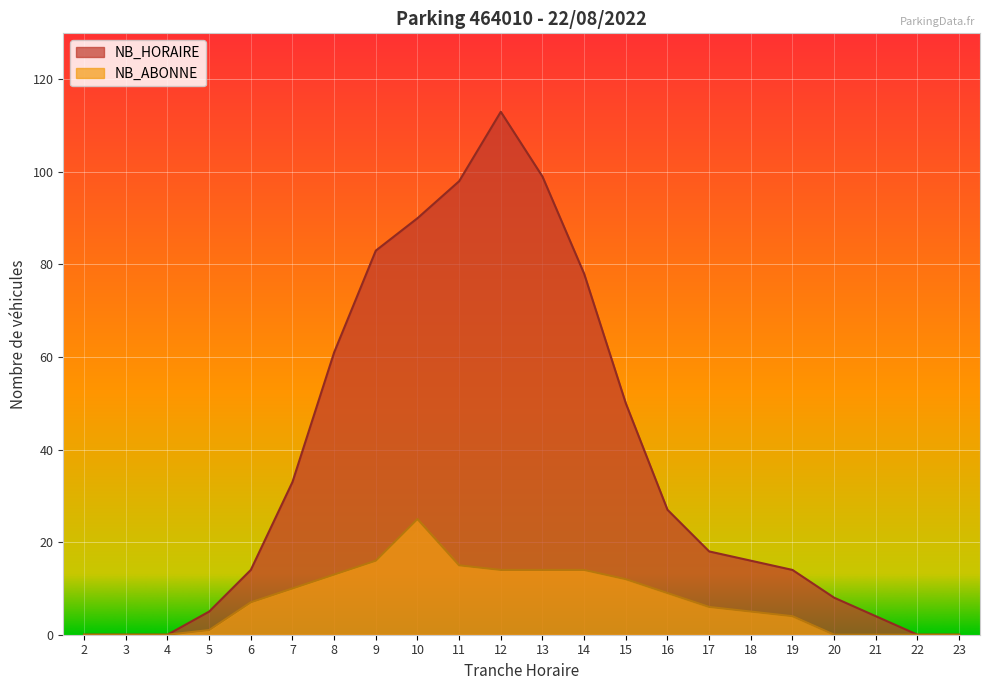

True or false: the data has more than 2 interior local peaks.

False